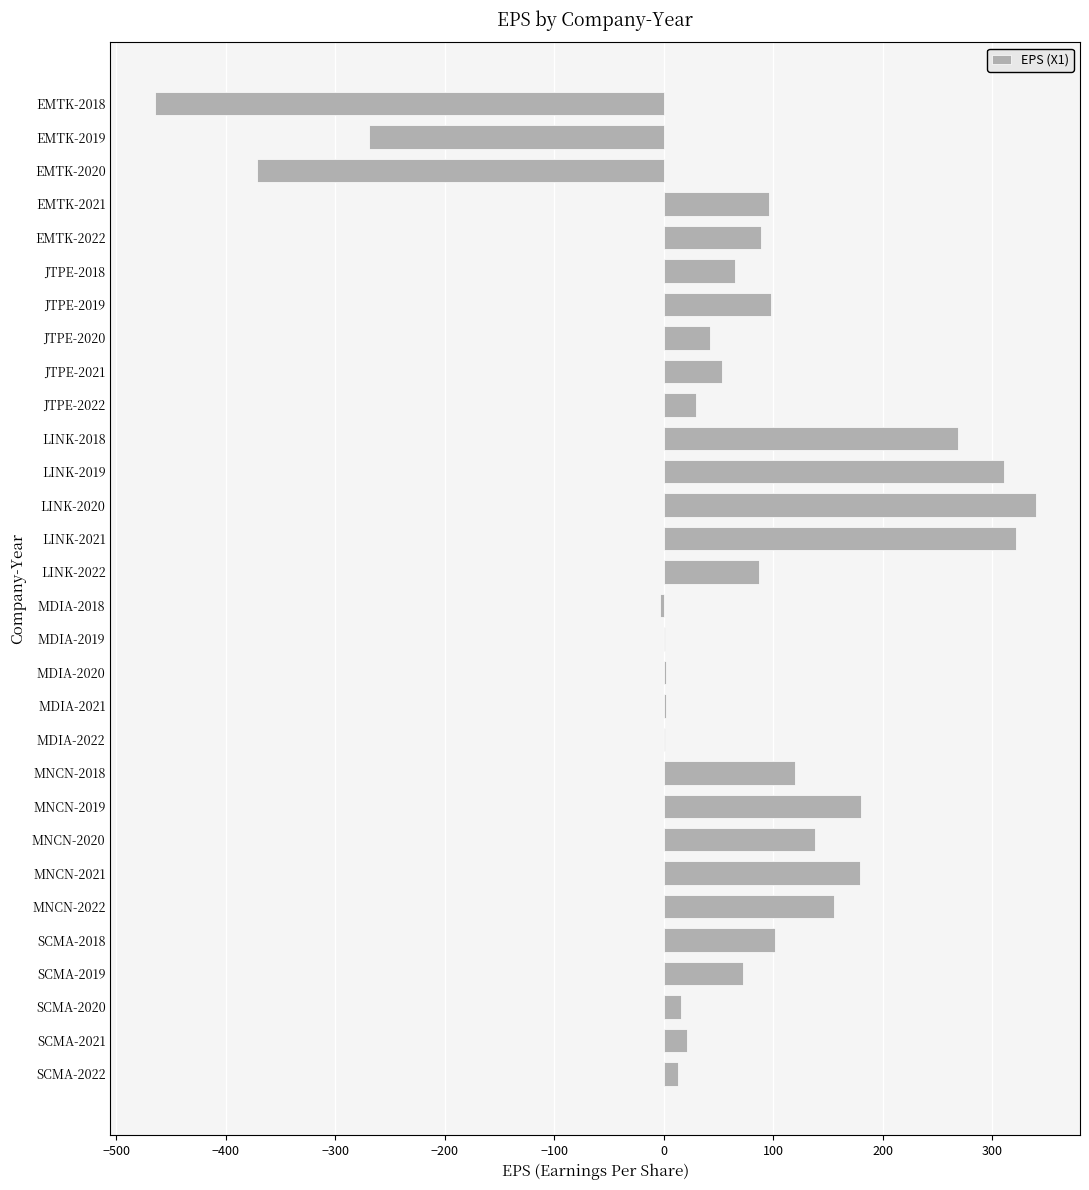

What value does the data have at JTPE-2022?

29.7